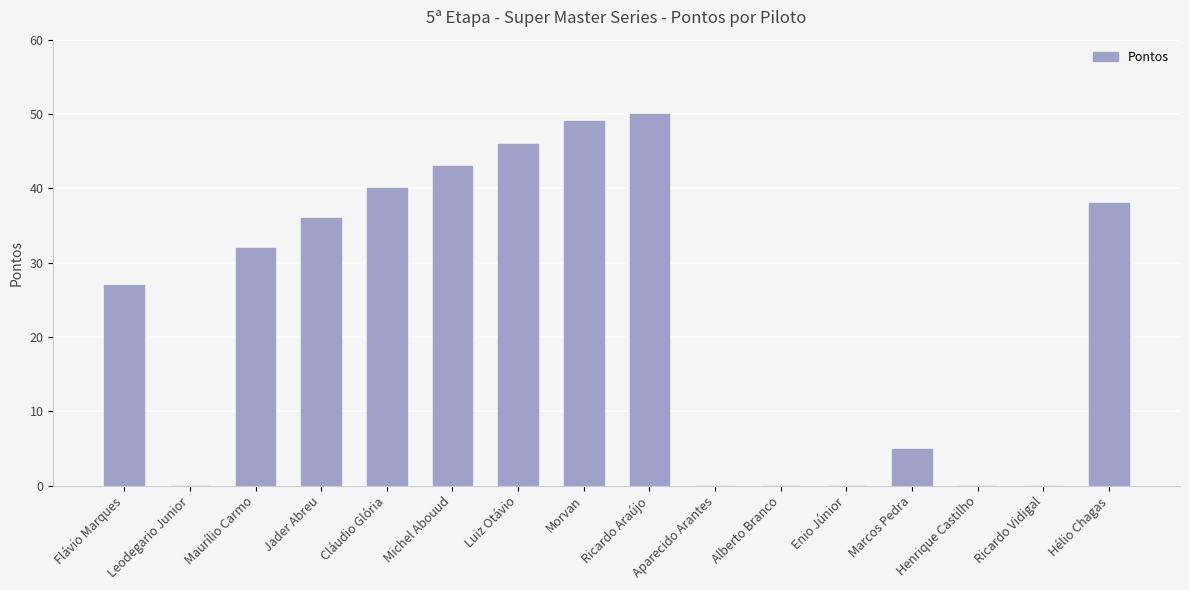

True or false: the data shows -20 at Leodegario Junior.

False